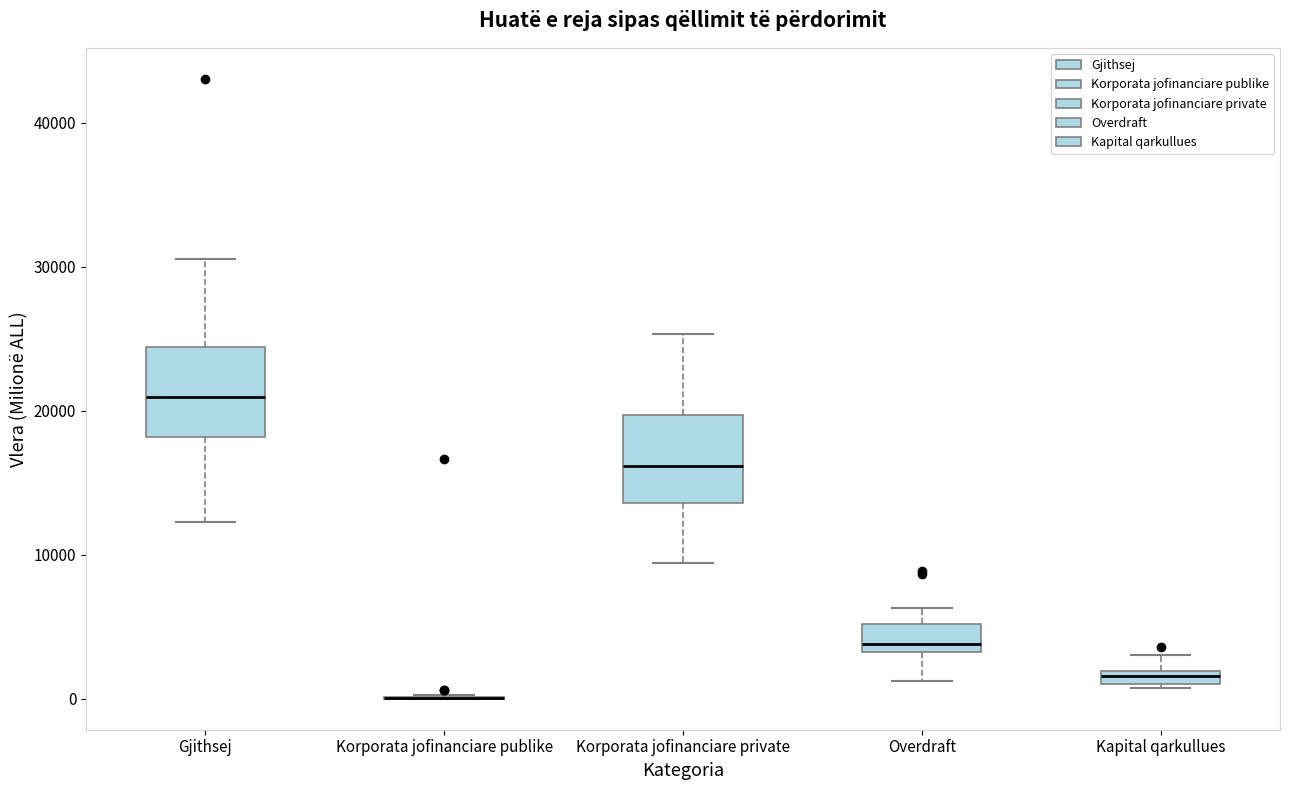

Where is the upper edge of the box for Kapital qarkullues on the y-axis? The values are not printed on the chart, so give them approximately, as read against the axis.

2000